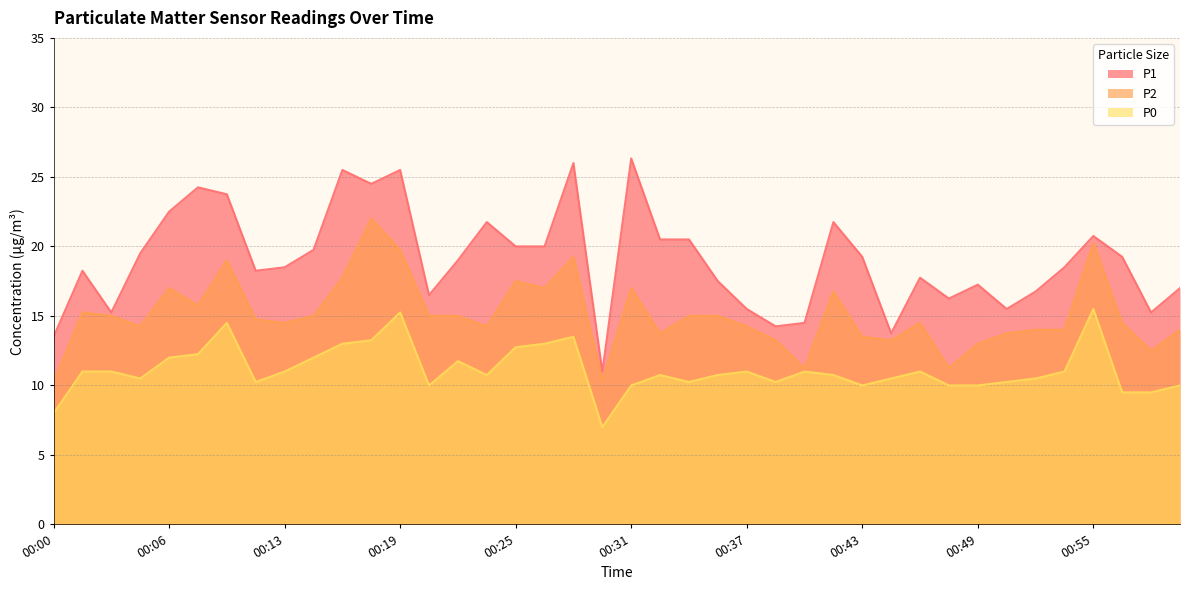

In P2, how many points are higher than both neighbors (excluding endpoints)?

10